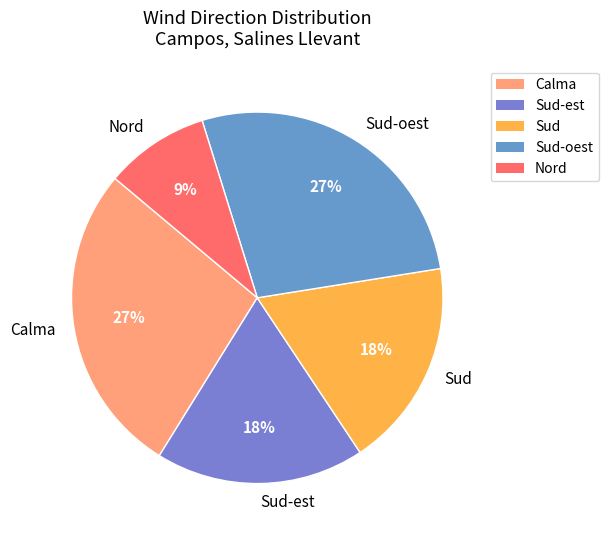

Count the number of slices in the pie.

5